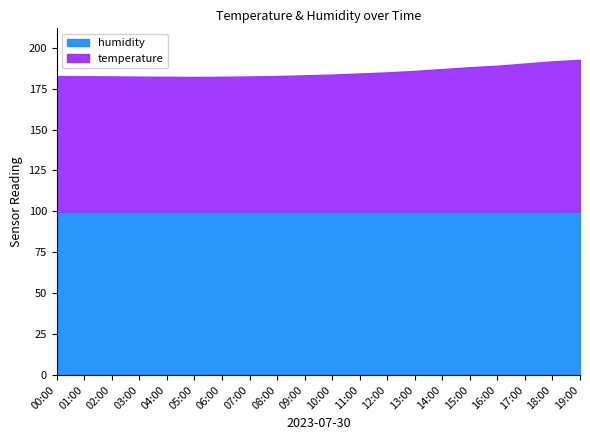

What is the difference between the highest and lowest values at 00:00?

81.5